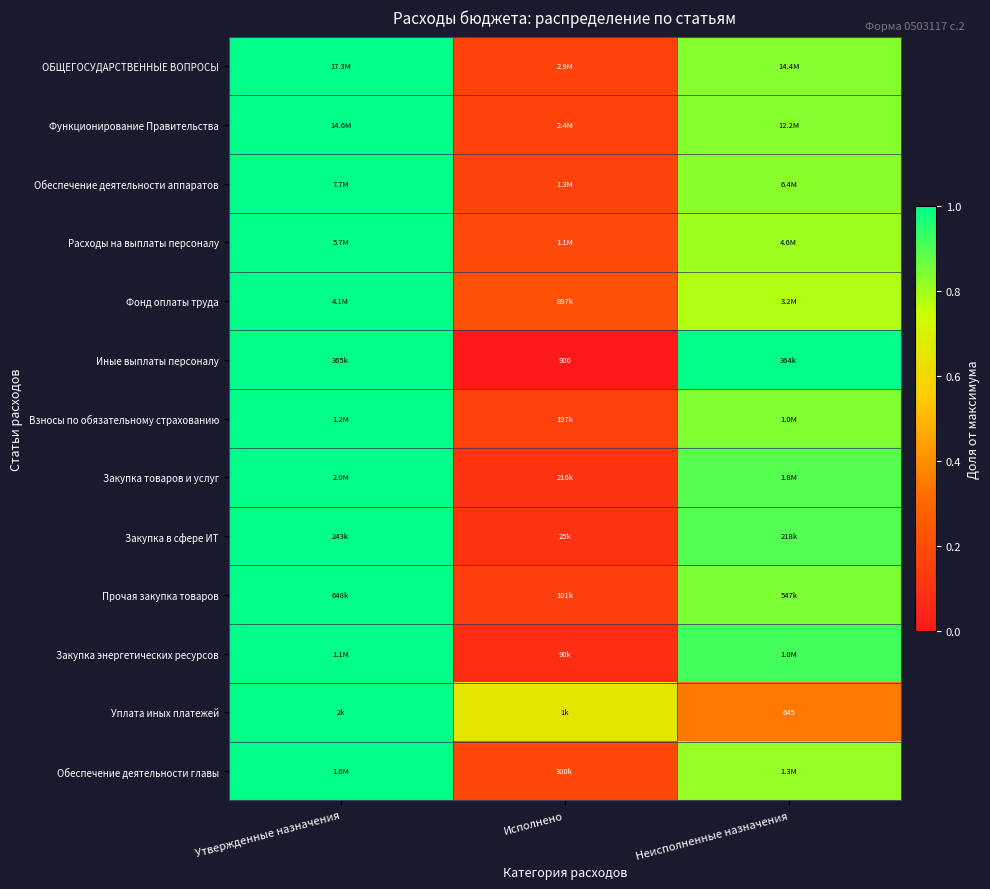

Count the number of categories in the chart.

3